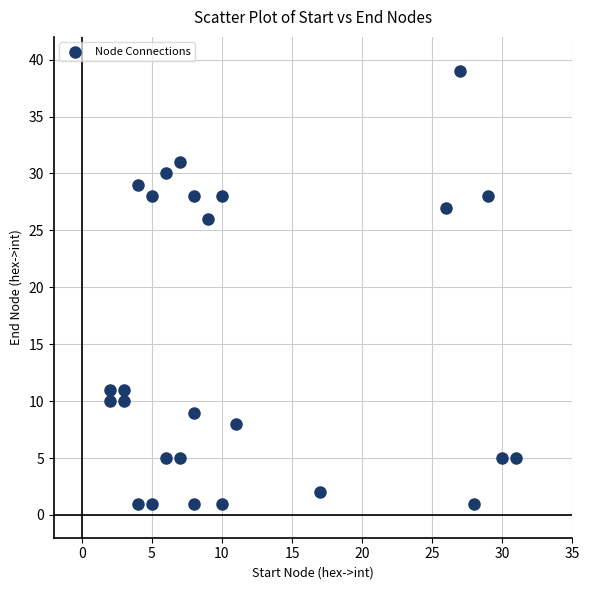

What Y value in the scatter plot is closest to 20?

26